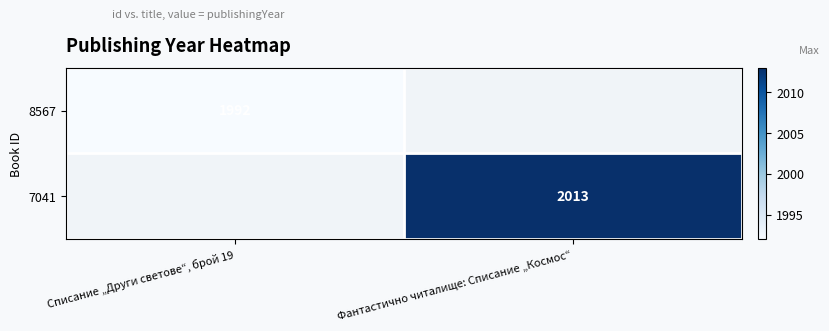

Is the value of 7041 at Фантастично читалище: Списание „Космос“ greater than the value of 8567 at Списание „Други светове“, брой 19?

Yes